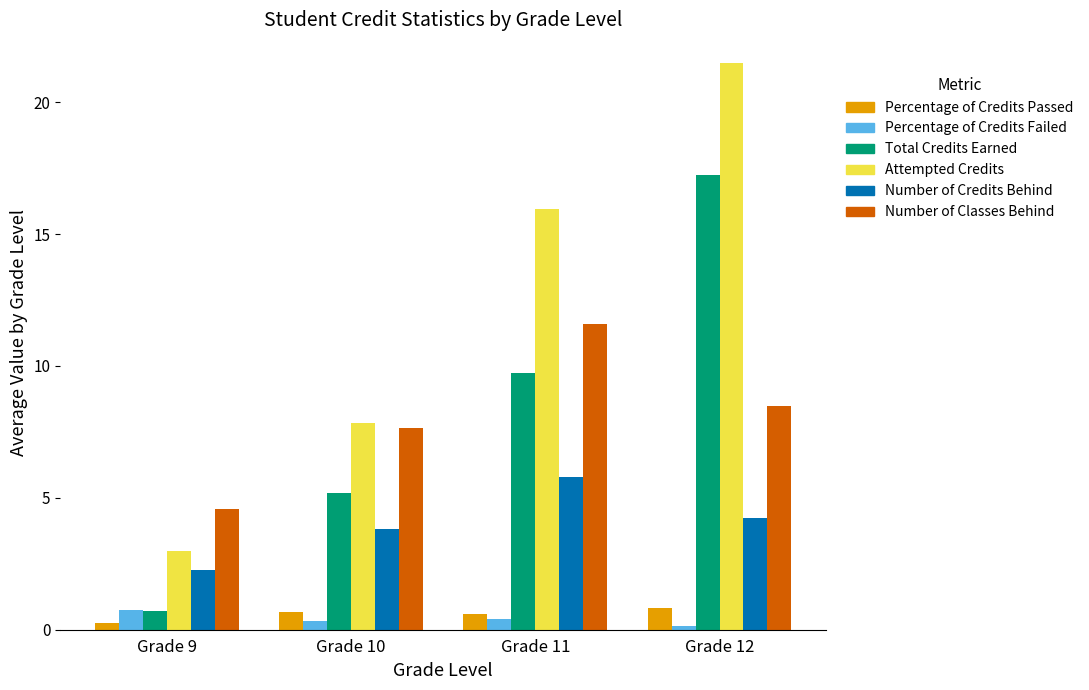

What are all the series names shown in the legend?

Percentage of Credits Passed, Percentage of Credits Failed, Total Credits Earned, Attempted Credits, Number of Credits Behind, Number of Classes Behind